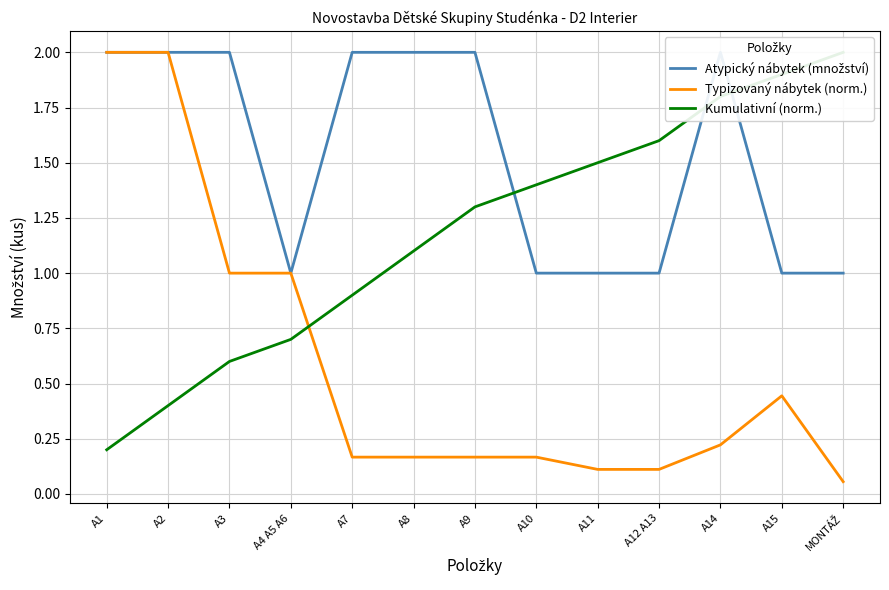

Does the chart display data point markers on the line(s)?

No